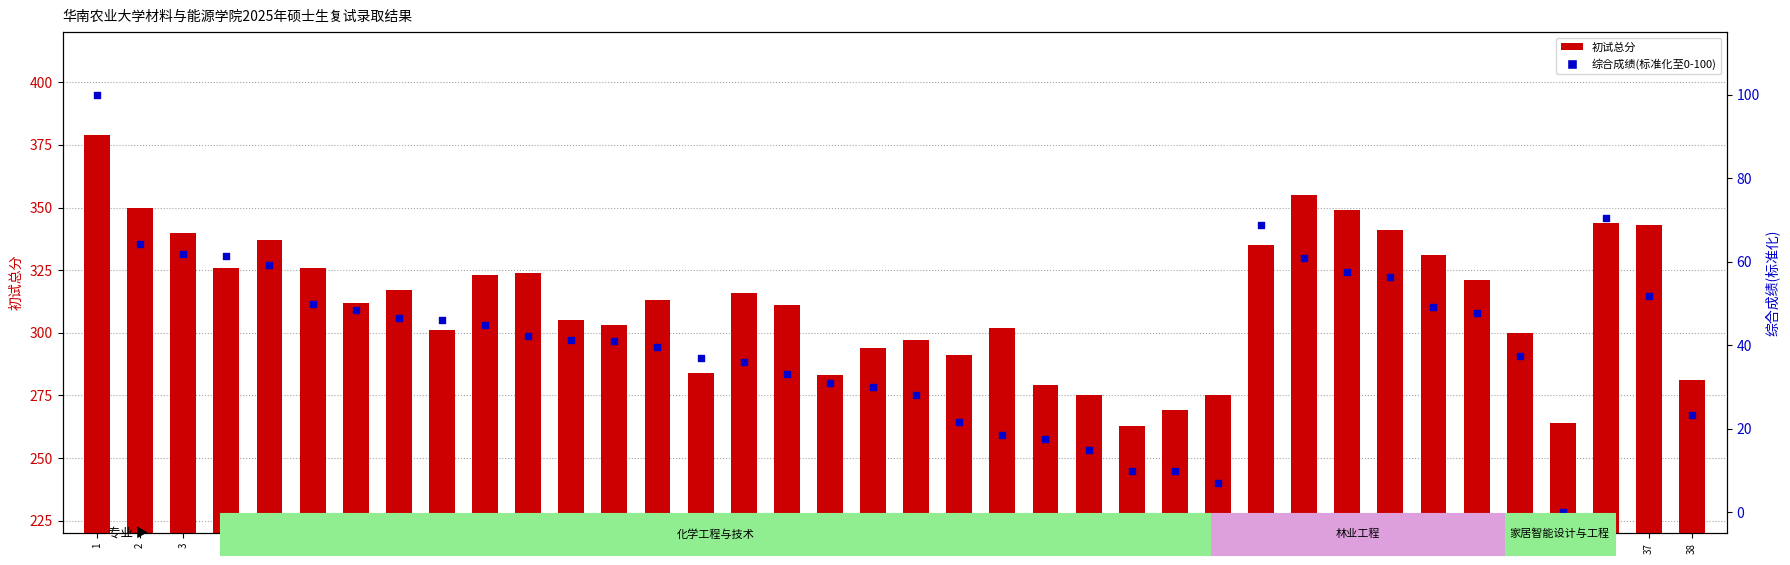

Which series has the largest Y range (max minus min)?

初试总分